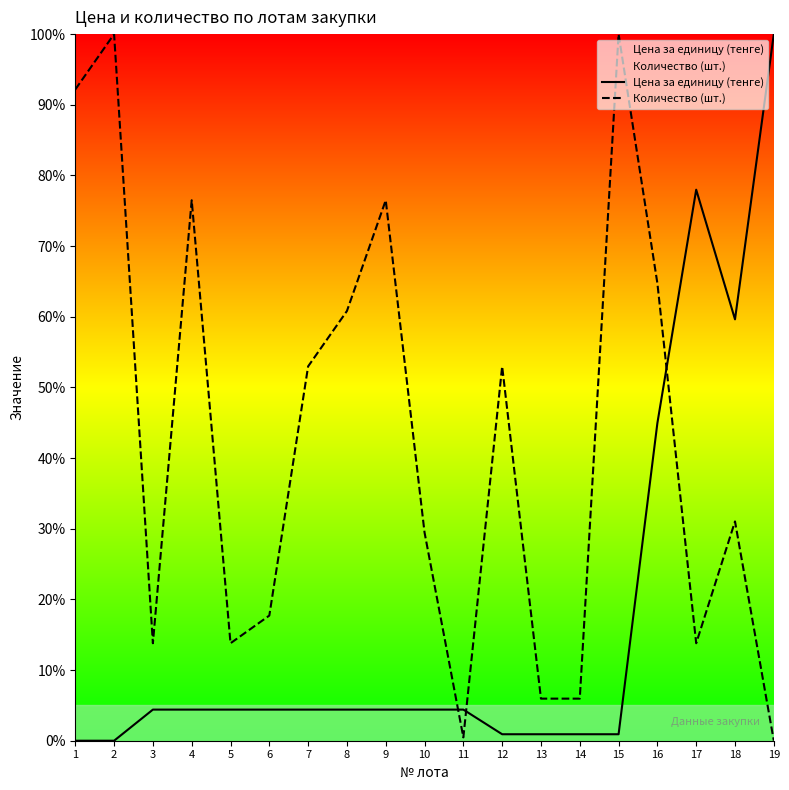

List the labels in order of Количество (шт.) value, largest first.

2, 15, 1, 4, 9, 16, 8, 7, 12, 18, 10, 6, 3, 5, 17, 13, 14, 11, 19